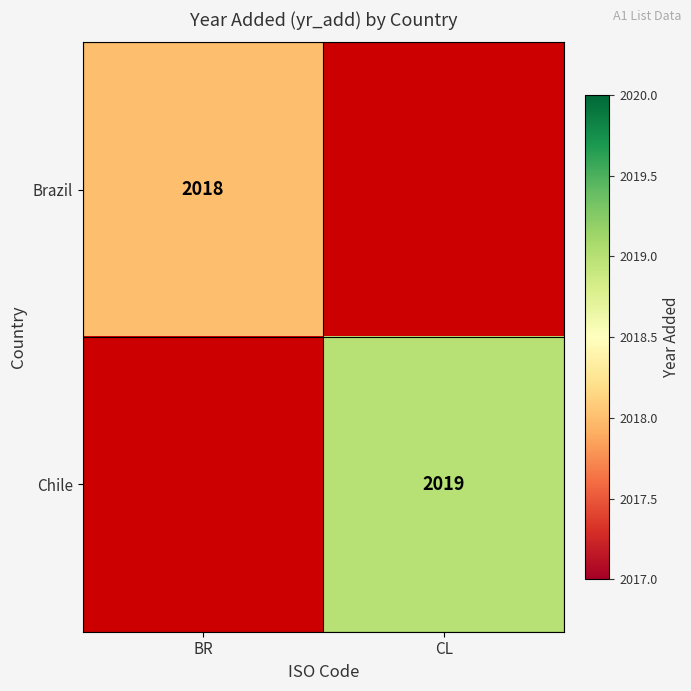

Is the value of Brazil at BR greater than the value of Chile at CL?

No